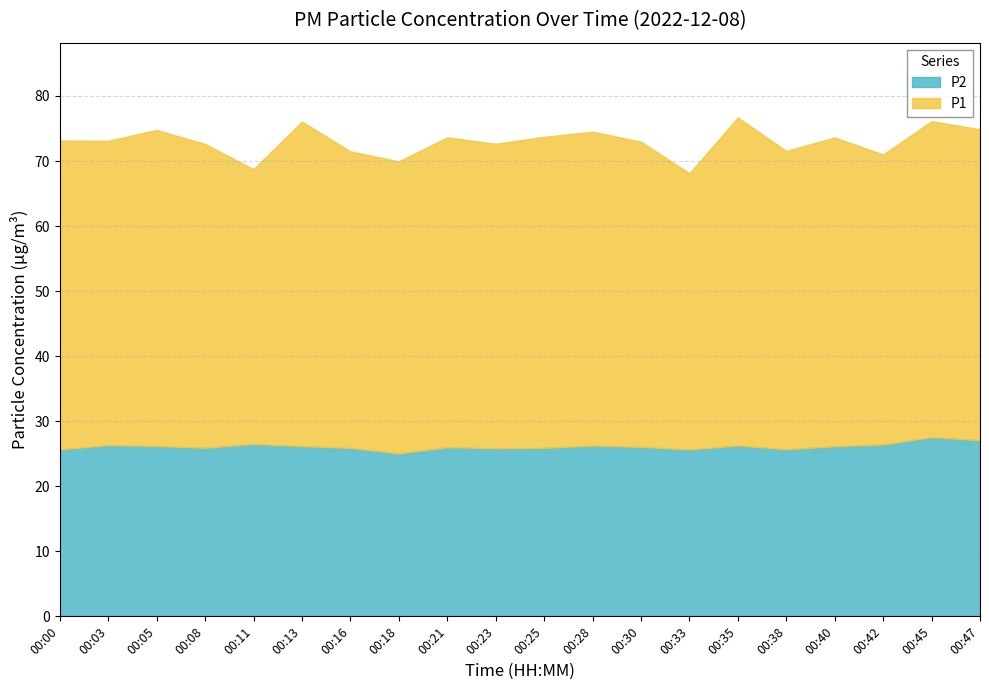

What is the sum of all P2 values?

522.7